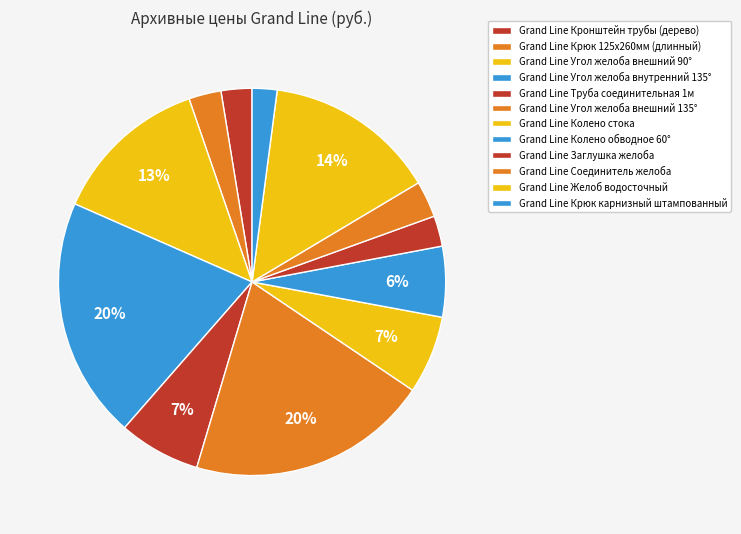

To the nearest percent, what is the average slice percentage?

8%